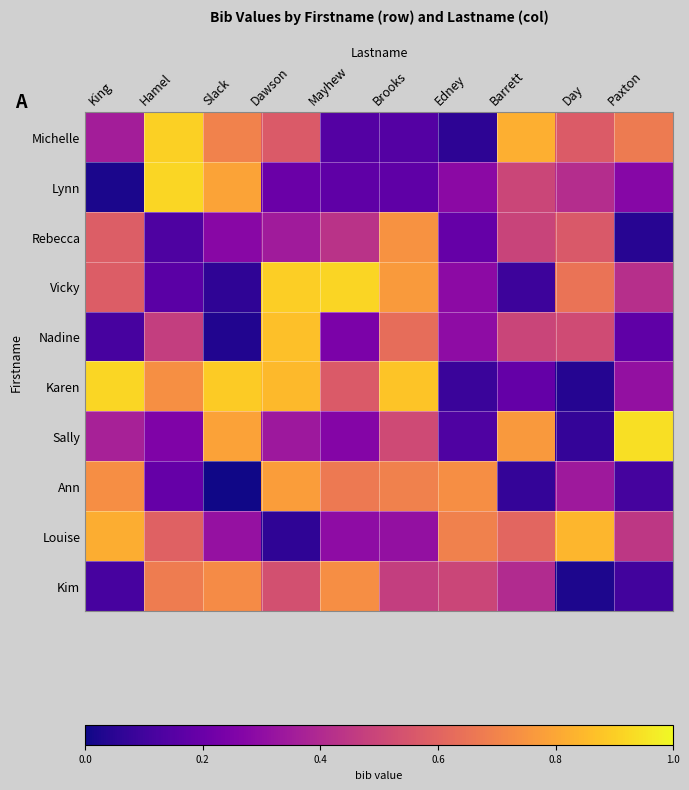

Reading right to left, transcribe all the data shown in this chart.

Michelle: Paxton=0.7	Day=0.6	Barrett=0.8	Edney=0.1	Brooks=0.1	Mayhew=0.1	Dawson=0.6	Slack=0.7	Hamel=0.9	King=0.4
Lynn: Paxton=0.3	Day=0.4	Barrett=0.5	Edney=0.3	Brooks=0.2	Mayhew=0.2	Dawson=0.2	Slack=0.8	Hamel=0.9	King=0.0
Rebecca: Paxton=0.0	Day=0.6	Barrett=0.5	Edney=0.2	Brooks=0.7	Mayhew=0.4	Dawson=0.3	Slack=0.3	Hamel=0.1	King=0.6
Vicky: Paxton=0.4	Day=0.7	Barrett=0.1	Edney=0.3	Brooks=0.8	Mayhew=0.9	Dawson=0.9	Slack=0.1	Hamel=0.2	King=0.6
Nadine: Paxton=0.2	Day=0.5	Barrett=0.5	Edney=0.3	Brooks=0.6	Mayhew=0.2	Dawson=0.9	Slack=0.0	Hamel=0.5	King=0.1
Karen: Paxton=0.3	Day=0.0	Barrett=0.2	Edney=0.1	Brooks=0.9	Mayhew=0.6	Dawson=0.9	Slack=0.9	Hamel=0.7	King=0.9
Sally: Paxton=0.9	Day=0.1	Barrett=0.8	Edney=0.1	Brooks=0.5	Mayhew=0.3	Dawson=0.3	Slack=0.8	Hamel=0.3	King=0.4
Ann: Paxton=0.1	Day=0.3	Barrett=0.1	Edney=0.7	Brooks=0.7	Mayhew=0.7	Dawson=0.8	Slack=0.0	Hamel=0.2	King=0.7
Louise: Paxton=0.4	Day=0.8	Barrett=0.6	Edney=0.7	Brooks=0.3	Mayhew=0.3	Dawson=0.1	Slack=0.3	Hamel=0.6	King=0.8
Kim: Paxton=0.1	Day=0.0	Barrett=0.4	Edney=0.5	Brooks=0.5	Mayhew=0.7	Dawson=0.5	Slack=0.7	Hamel=0.7	King=0.1